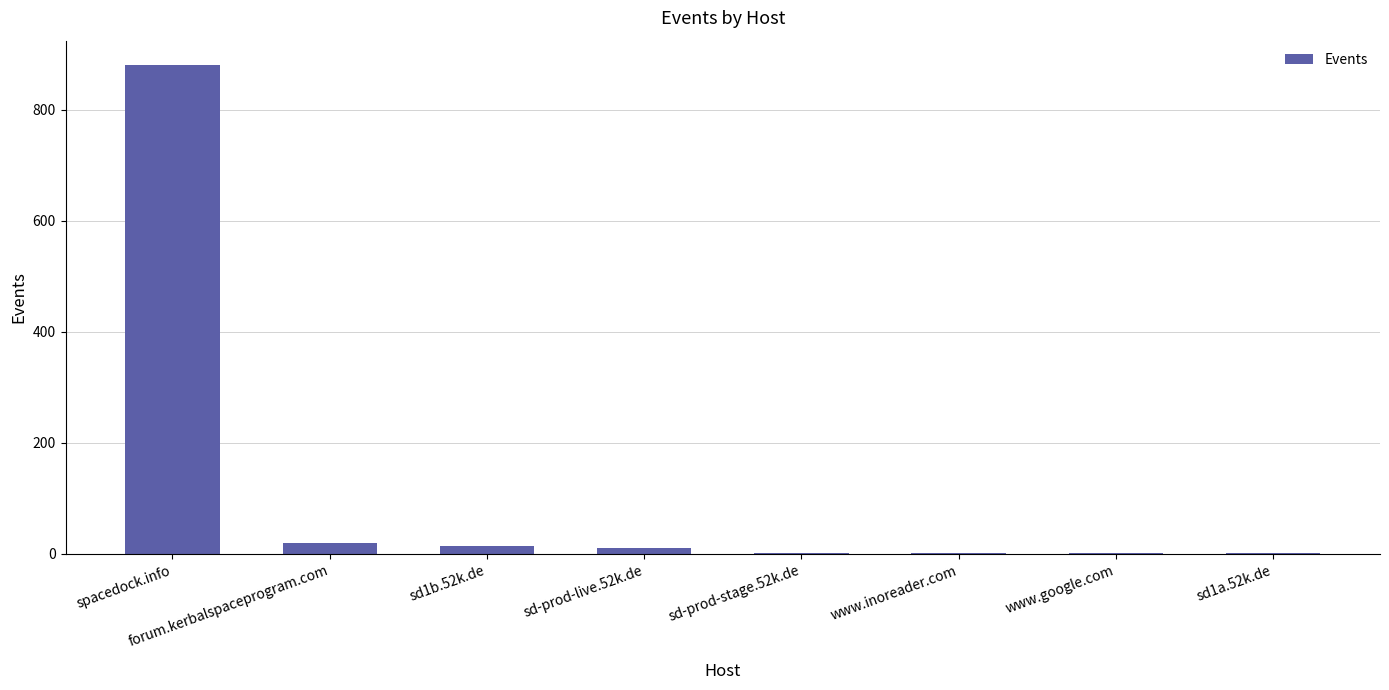

What is the sum of all values?

929